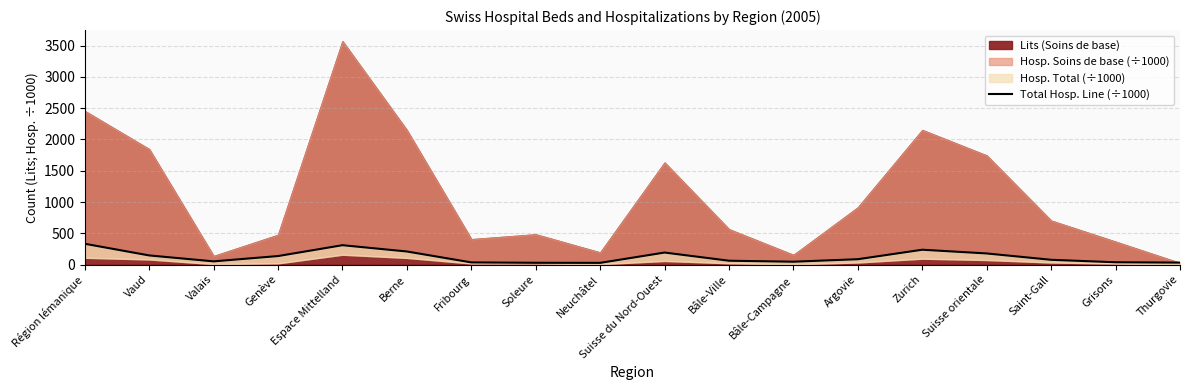

What is the ratio of the value at Saint-Gall to the value at Zurich?

0.3